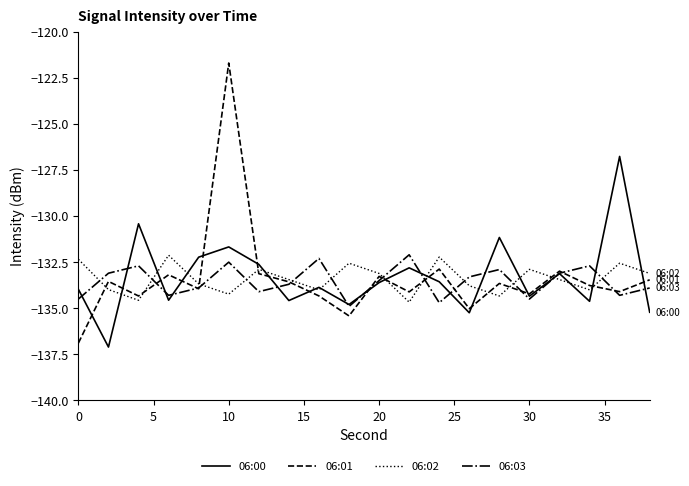

What is the smallest value displayed?

-137.1